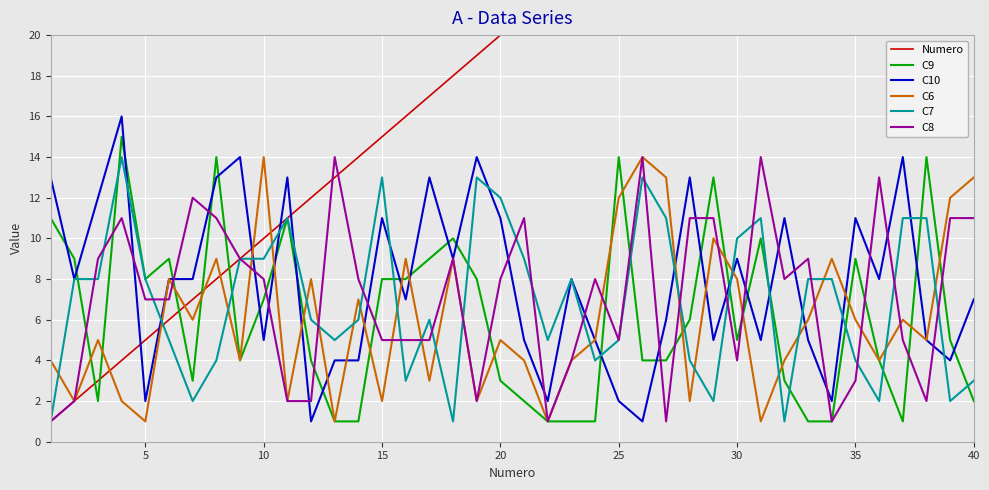

The C8 series shows 8 at 10. True or false?

True